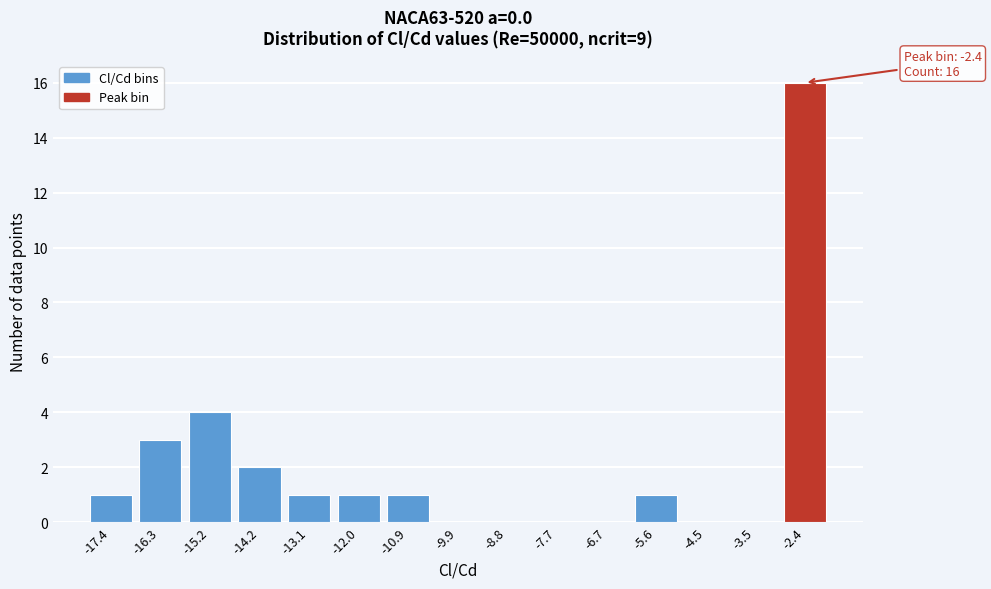

Reading left to right, what are all the values shown in this chart?

-17.4=1	-16.3=3	-15.2=4	-14.2=2	-13.1=1	-12.0=1	-10.9=1	-9.9=0	-8.8=0	-7.7=0	-6.7=0	-5.6=1	-4.5=0	-3.5=0	-2.4=16